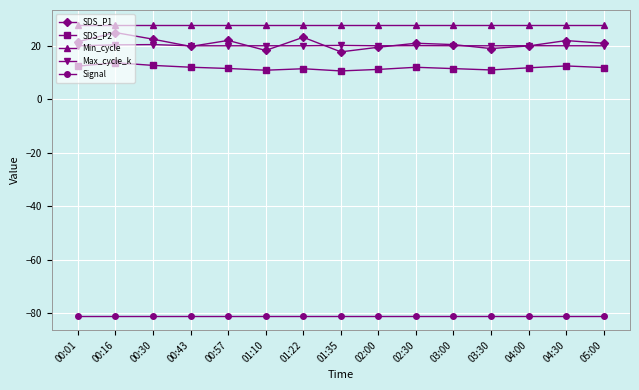

What position from the right is 03:00?

5